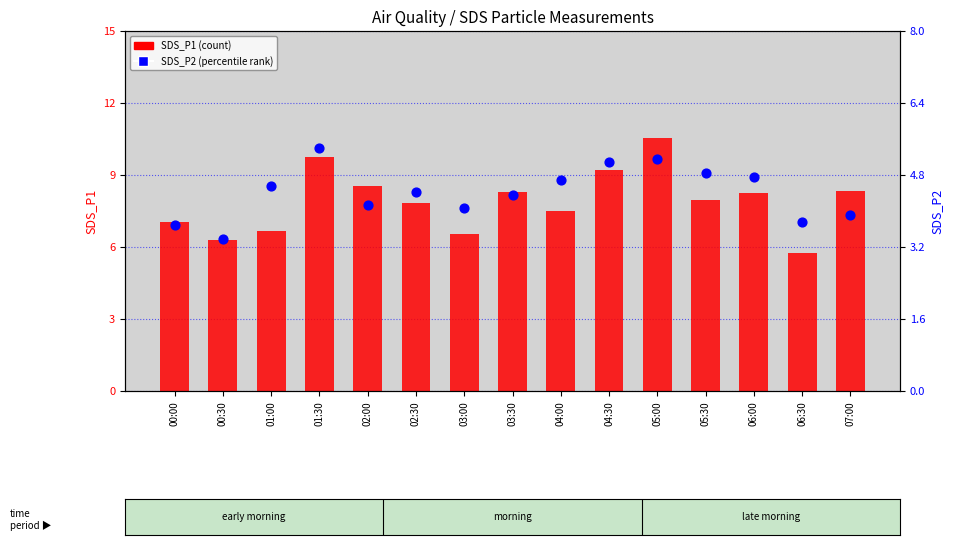

What is the total value across all series at 02:30?

12.3